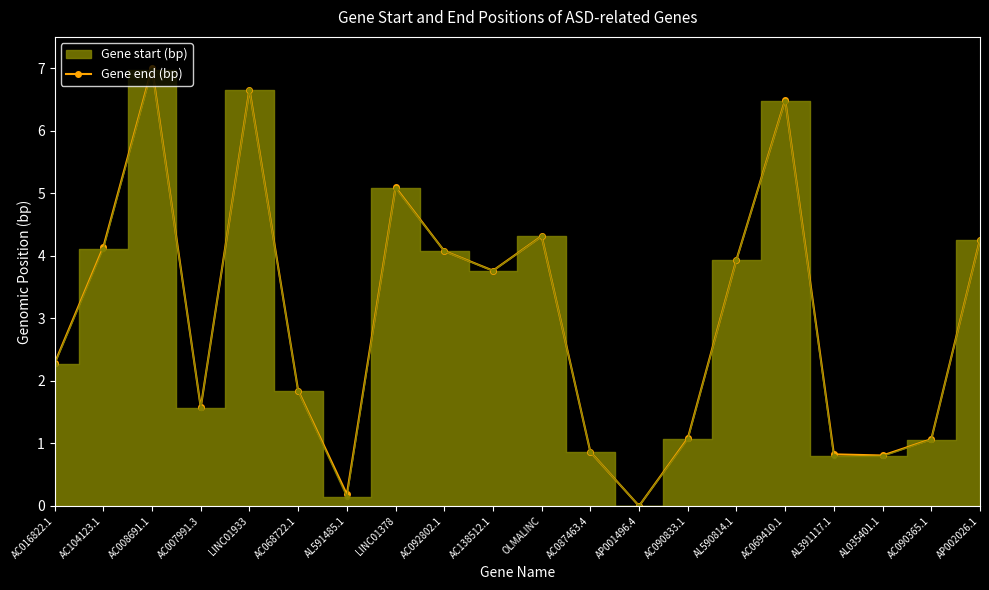

How many interior local valleys (lower than both neighbors) does the data have?

5